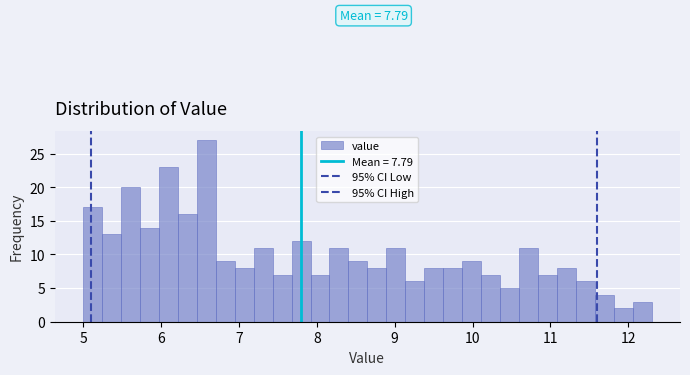

Read against the x-axis, roughly where is the centre of the tallest bar?

6.6